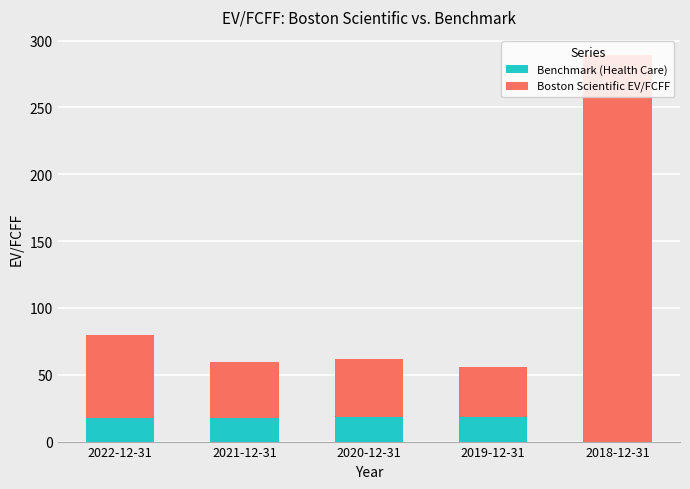

Are the bars horizontal?

No